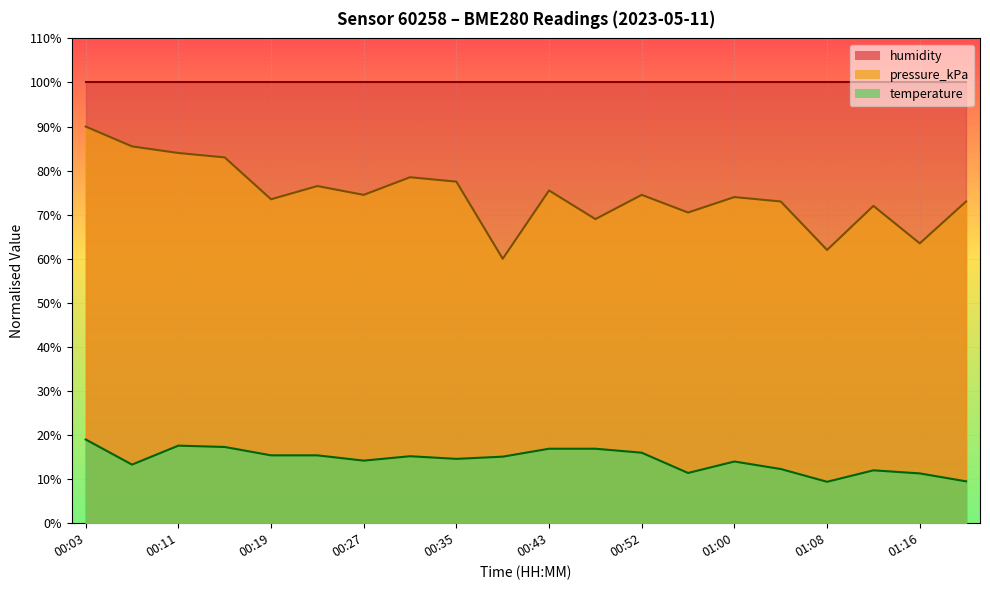

What is the difference between the temperature values at 00:39 and 01:16?

3.8